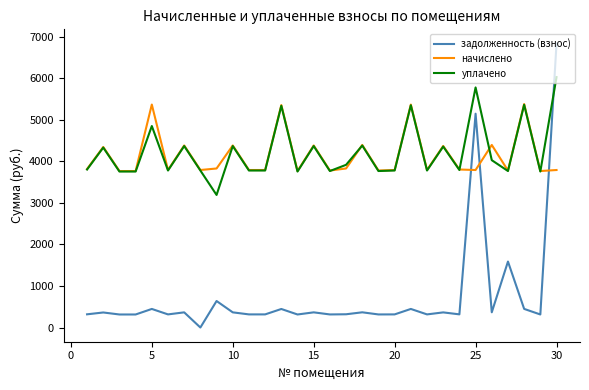

What is the average value of the задолженность (взнос) series?

765.9